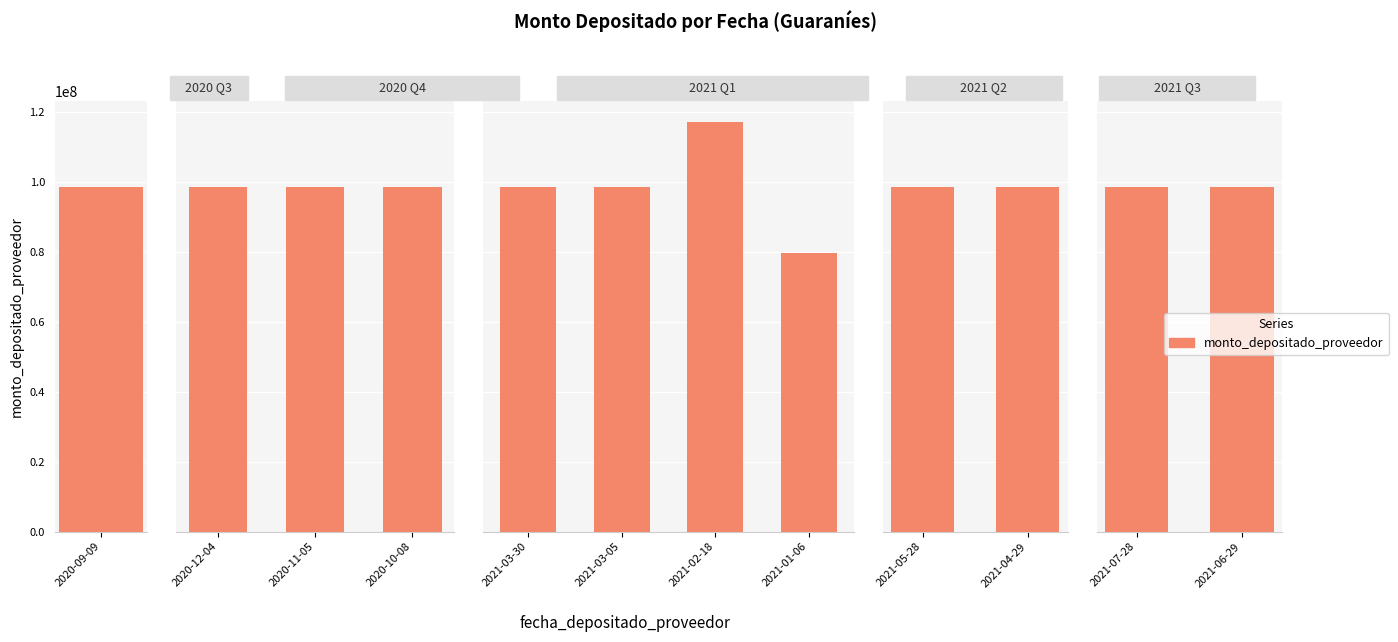

What is the maximum value shown in the chart?

117368254